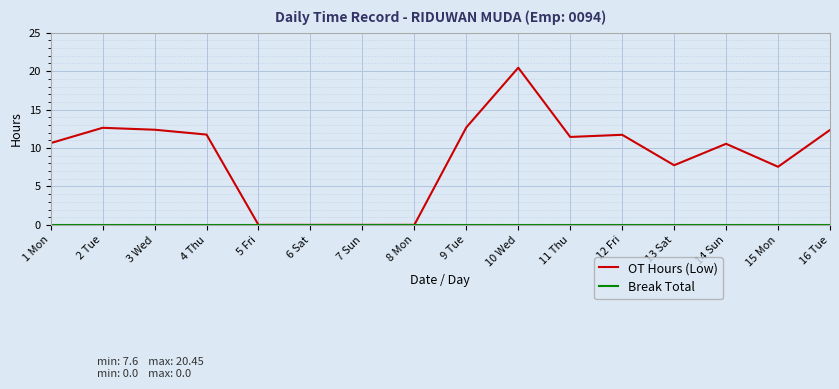

At which category is the sum across all series the highest?

10 Wed